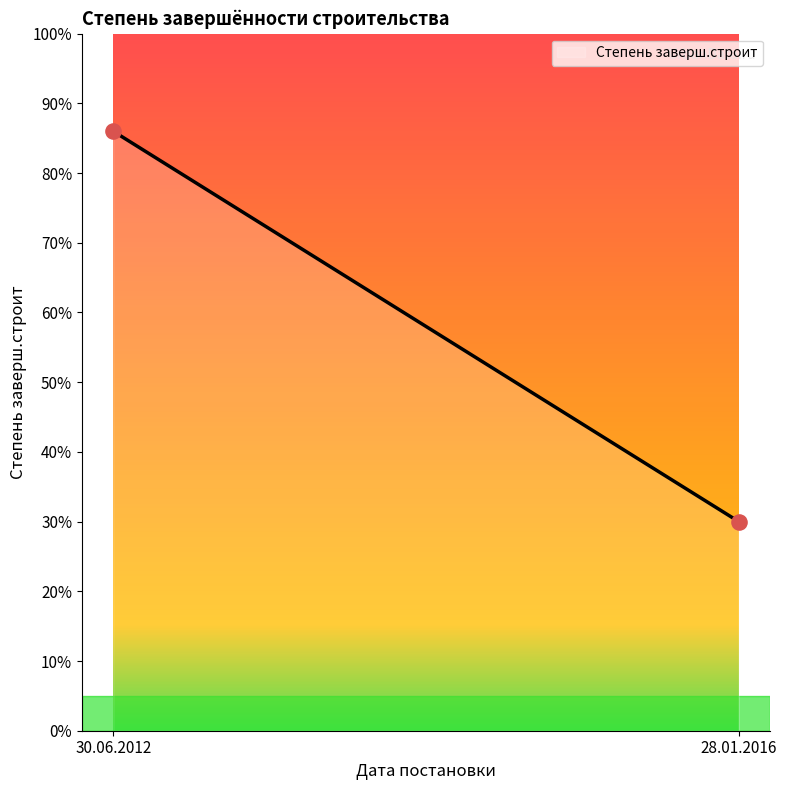

What is the range of Y values (max minus min)?

56